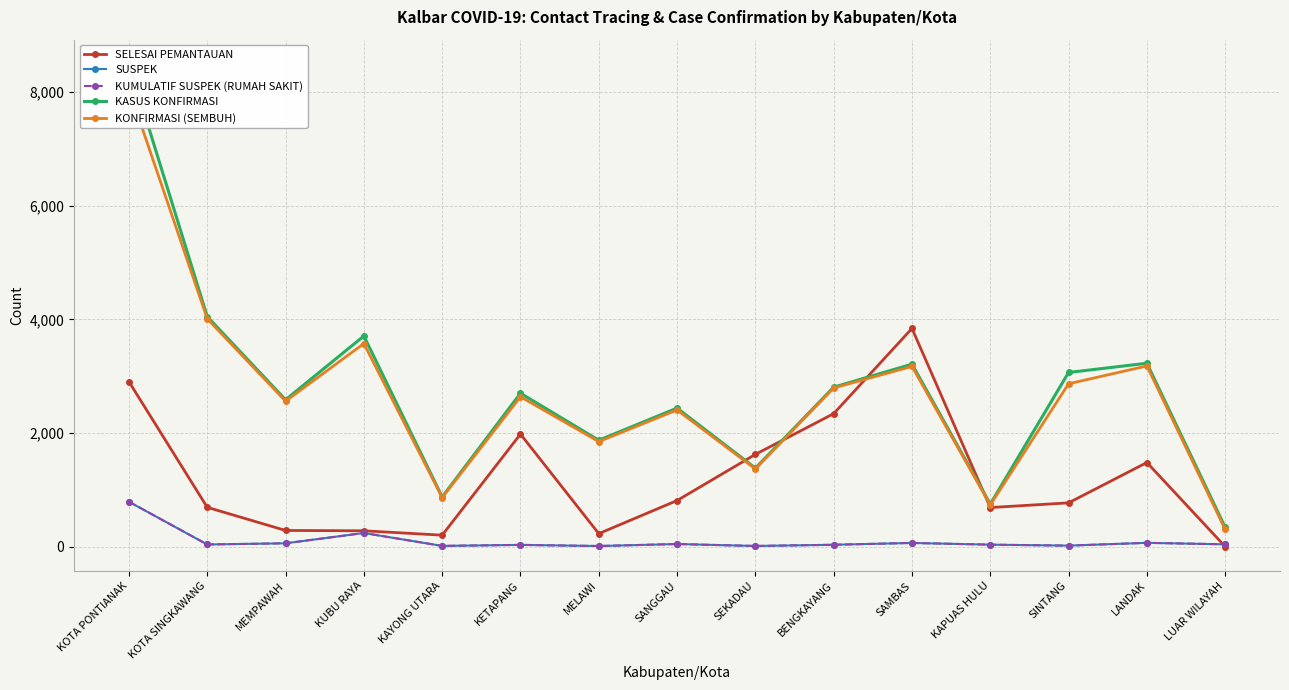

True or false: KUMULATIF SUSPEK (RUMAH SAKIT) has more than 2 interior local peaks.

True